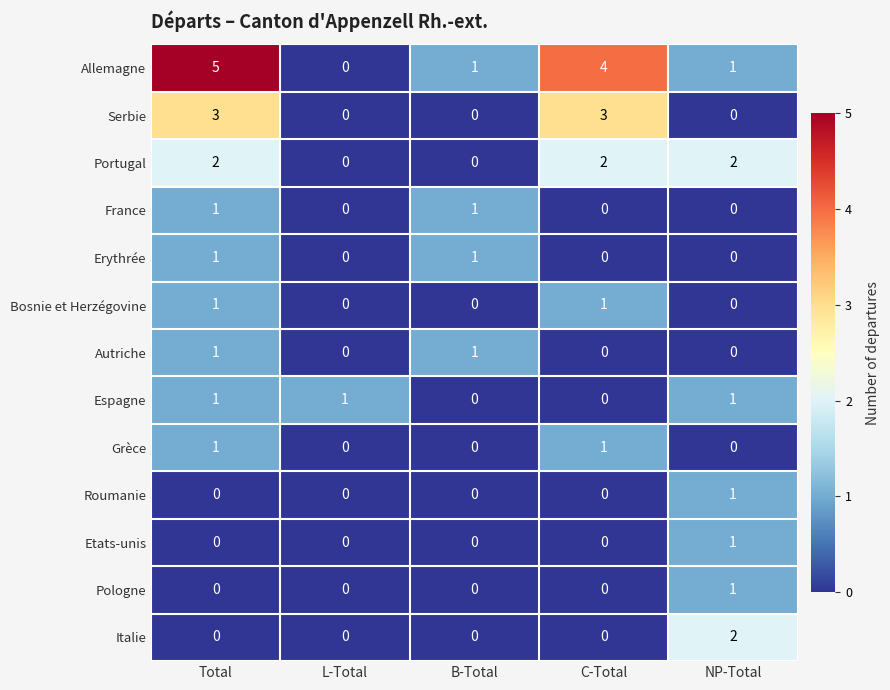

At which category is the sum across all series the highest?

Total